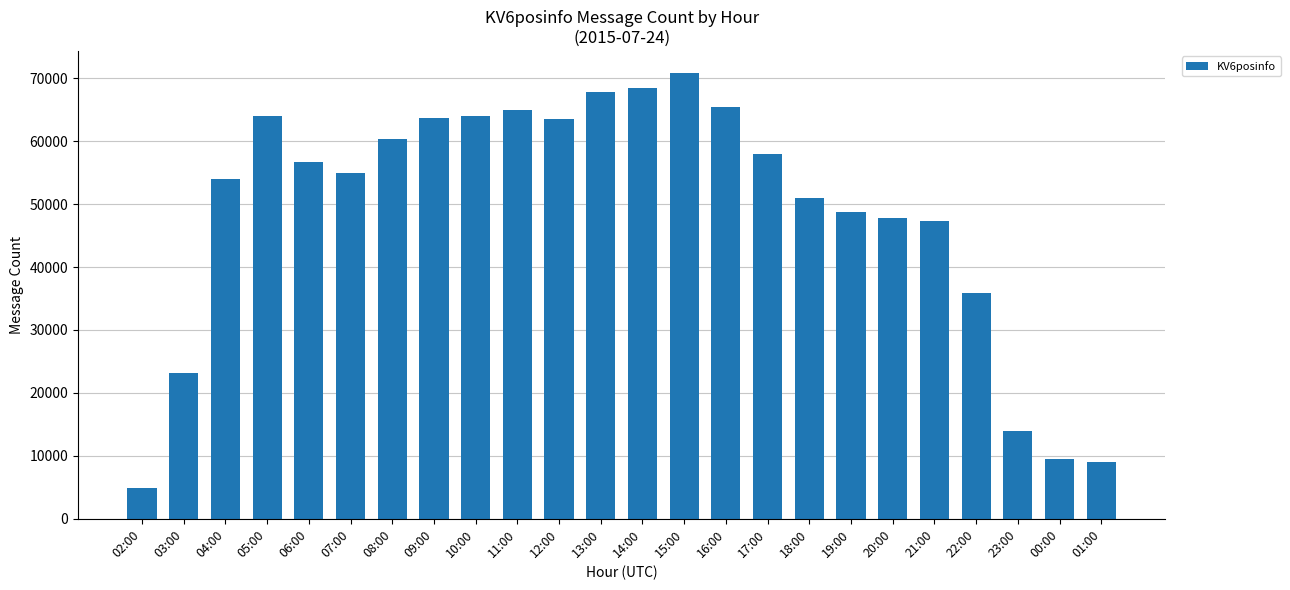

Is it true that the value at 20:00 is 12261?

False